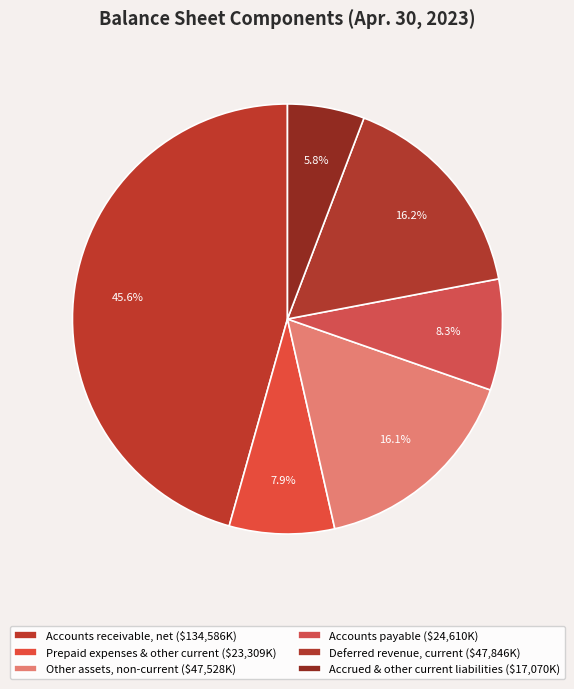

True or false: Accounts payable accounts for 8% of the total.

True